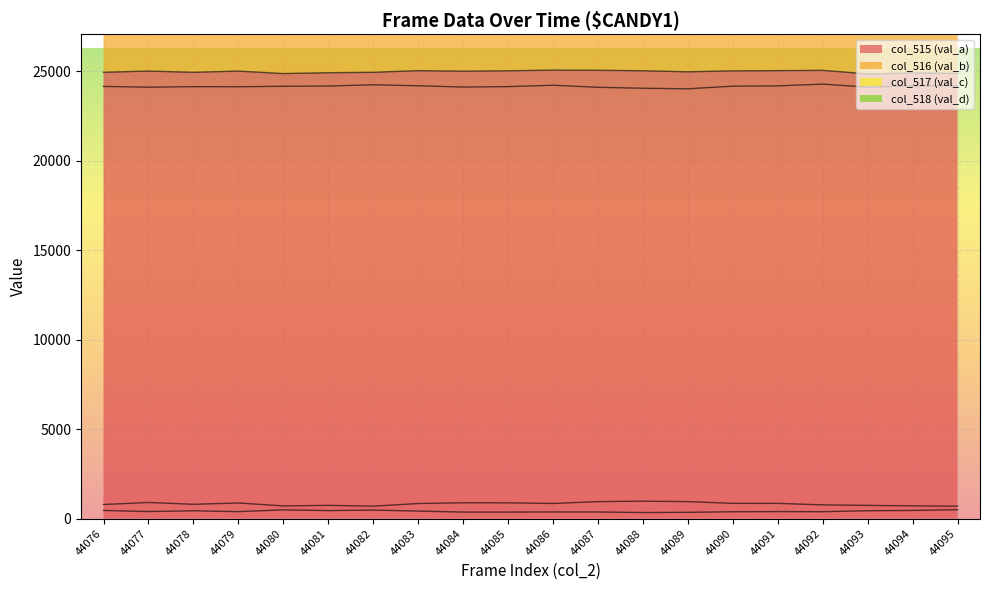

True or false: col_515 (val_a) has more than 1 points higher than both neighbors.

True